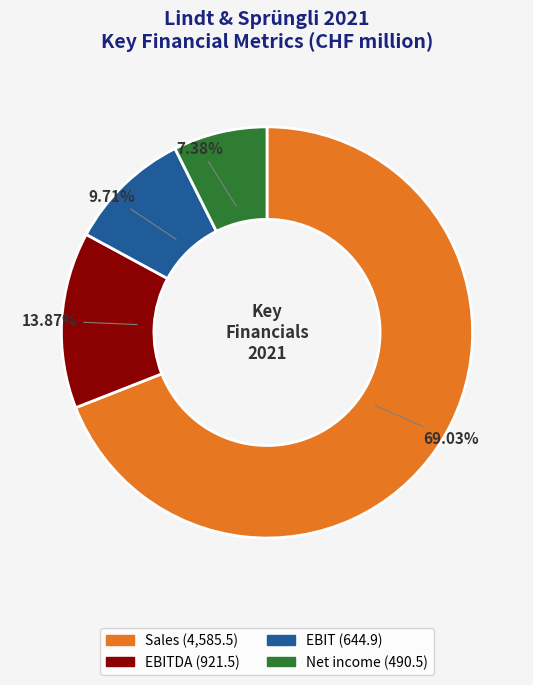

Is there any slice that represents more than half of the pie?

Yes